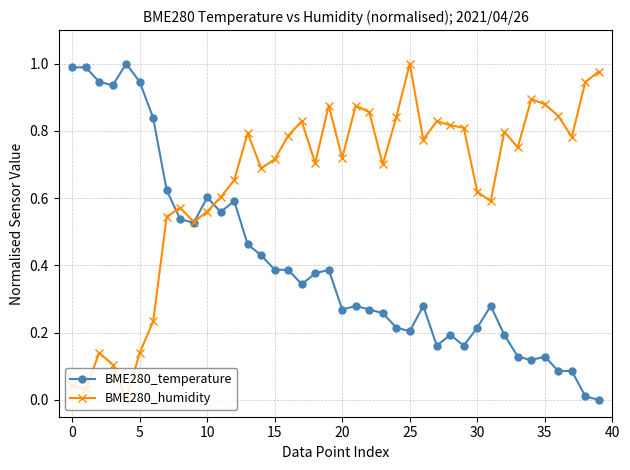

True or false: BME280_humidity has more than 0 points higher than both neighbors.

True